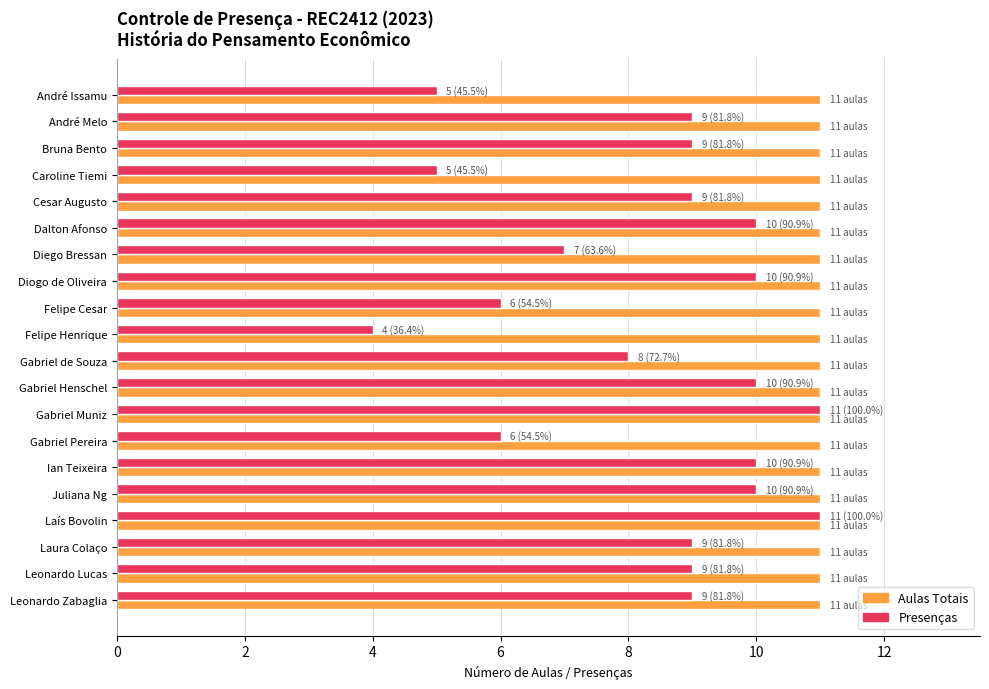

Read the Presenças value at Cesar Augusto.

9